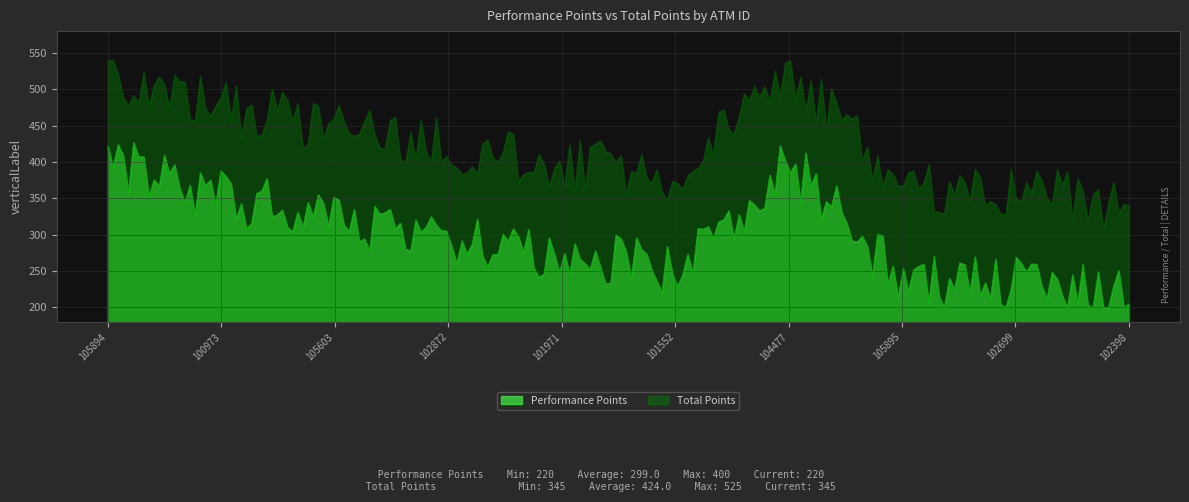

True or false: Total Points has a value of 93 at 102699.

False